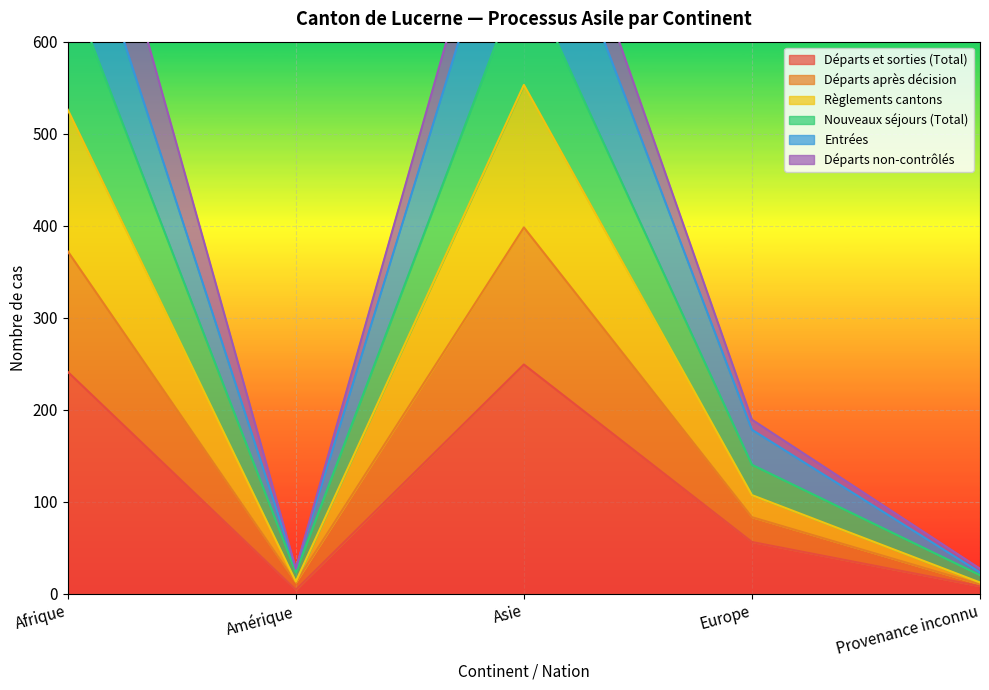

How many data points in Entrées are above 178?

2